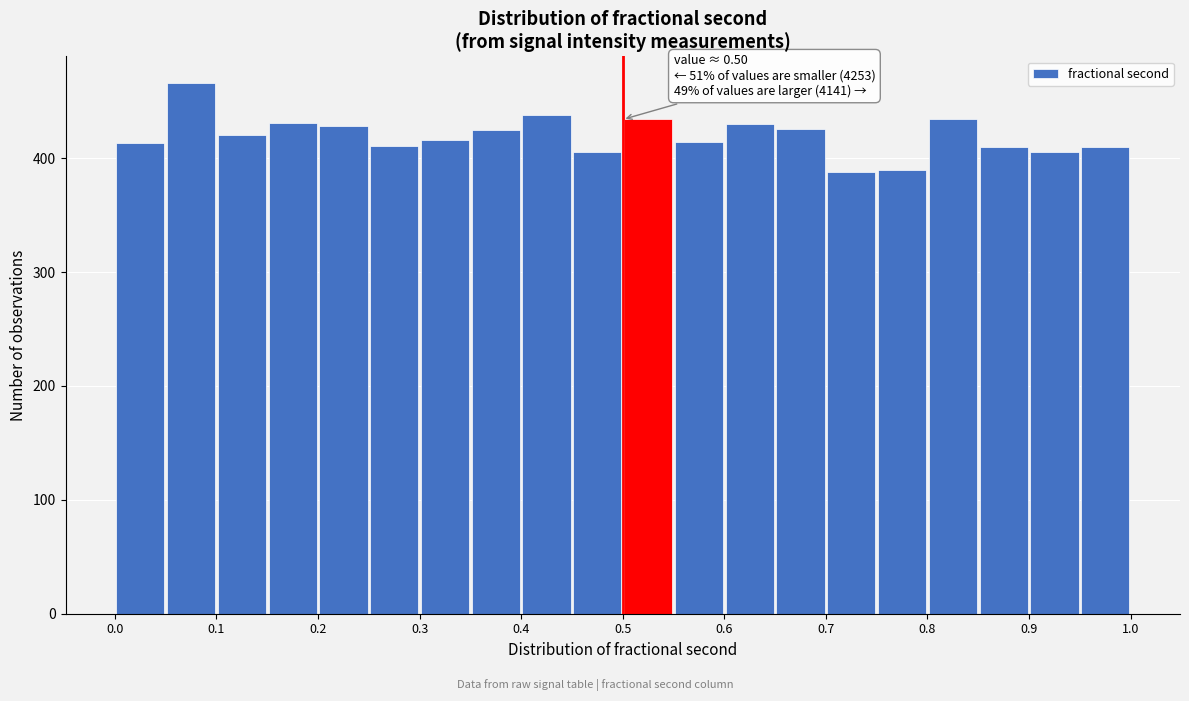

Over which range of the x-axis is the bar tallest?

0.05 to 0.10